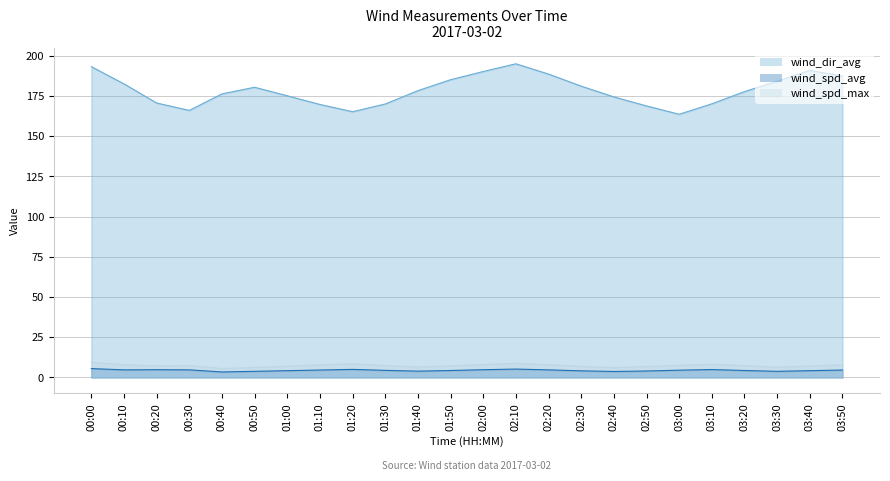

Reading left to right, list all the values displayed in this chart.

wind_dir_avg: 00:00=193.3	00:10=182.6	00:20=170.7	00:30=166.1	00:40=176.4	00:50=180.5	01:00=175.2	01:10=169.8	01:20=165.3	01:30=170.1	01:40=178.4	01:50=185.2	02:00=190.3	02:10=195.1	02:20=188.7	02:30=181.2	02:40=174.5	02:50=168.9	03:00=163.7	03:10=170.2	03:20=177.8	03:30=184.3	03:40=191.0	03:50=187.5
wind_spd_avg: 00:00=5.5	00:10=4.7	00:20=4.8	00:30=4.7	00:40=3.4	00:50=3.8	01:00=4.2	01:10=4.6	01:20=5.0	01:30=4.4	01:40=3.9	01:50=4.3	02:00=4.8	02:10=5.2	02:20=4.7	02:30=4.1	02:40=3.7	02:50=4.0	03:00=4.5	03:10=4.9	03:20=4.3	03:30=3.8	03:40=4.2	03:50=4.6
wind_spd_max: 00:00=9.4	00:10=7.9	00:20=7.2	00:30=7.4	00:40=5.5	00:50=6.2	01:00=7.0	01:10=7.8	01:20=8.5	01:30=7.4	01:40=6.5	01:50=7.2	02:00=8.0	02:10=8.8	02:20=7.9	02:30=6.9	02:40=6.1	02:50=6.8	03:00=7.5	03:10=8.2	03:20=7.3	03:30=6.4	03:40=7.1	03:50=7.8